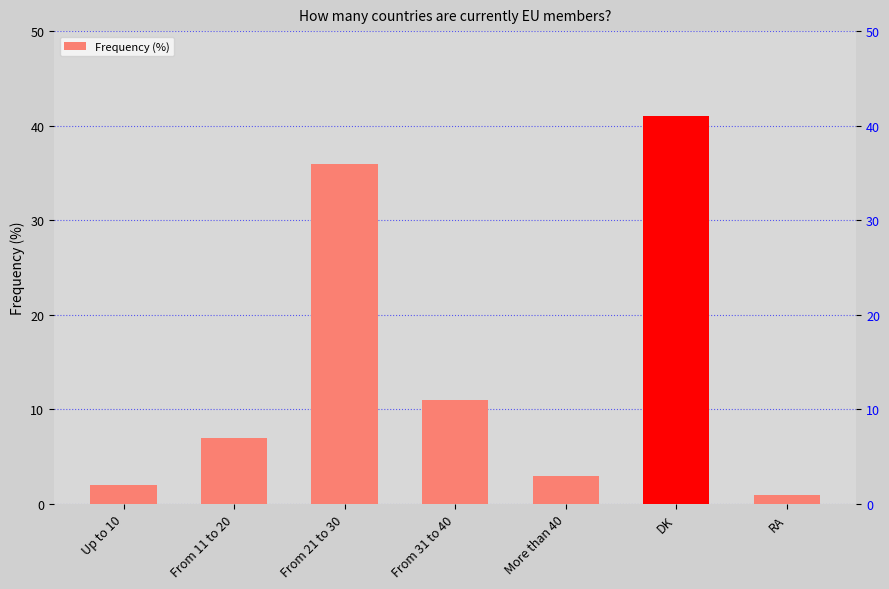

List the labels in order of value, smallest first.

RA, Up to 10, More than 40, From 11 to 20, From 31 to 40, From 21 to 30, DK